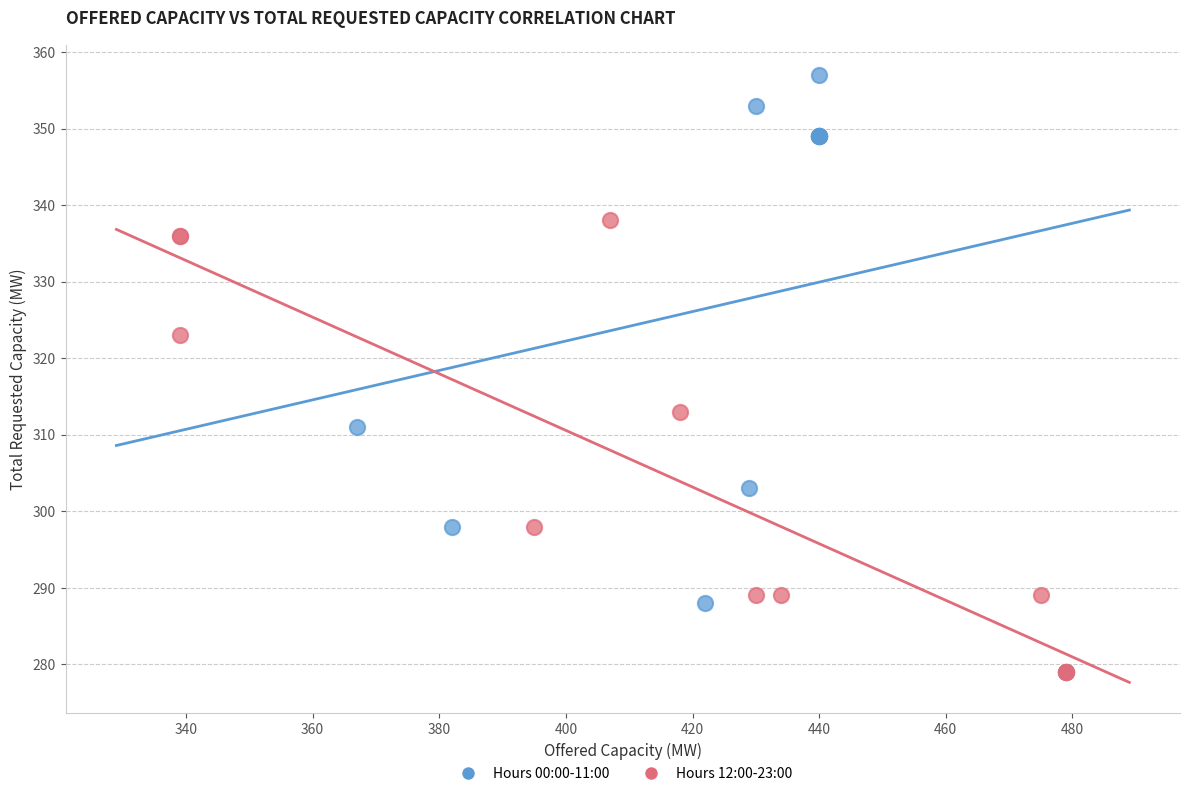

Which series has the largest Y range (max minus min)?

Hours 00:00-11:00